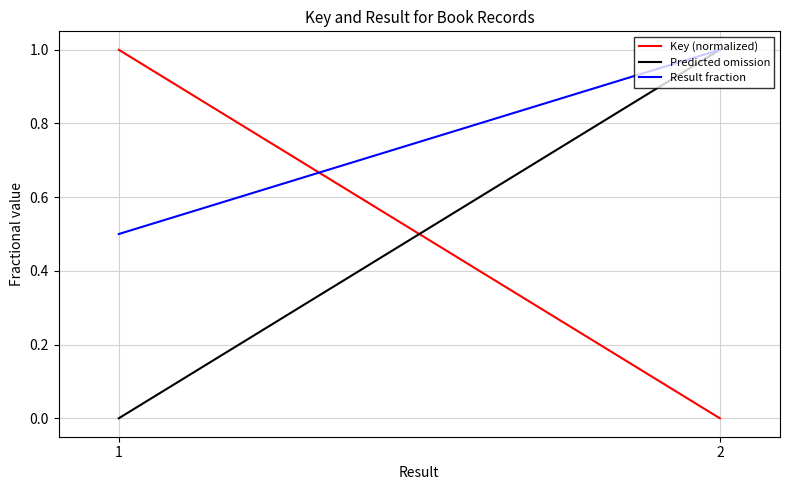

How many values in the Result fraction series are below 1?

1